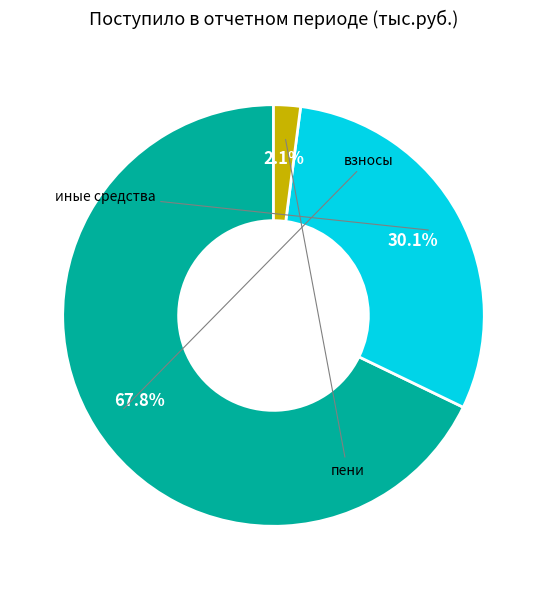

Is there a majority slice in this chart?

Yes